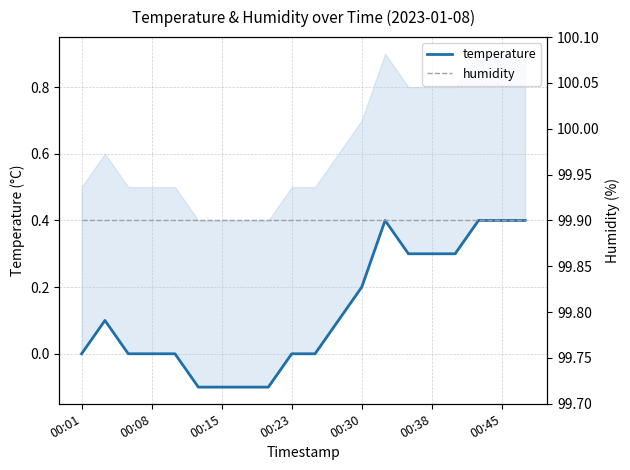

How many lines are shown in the chart?

2